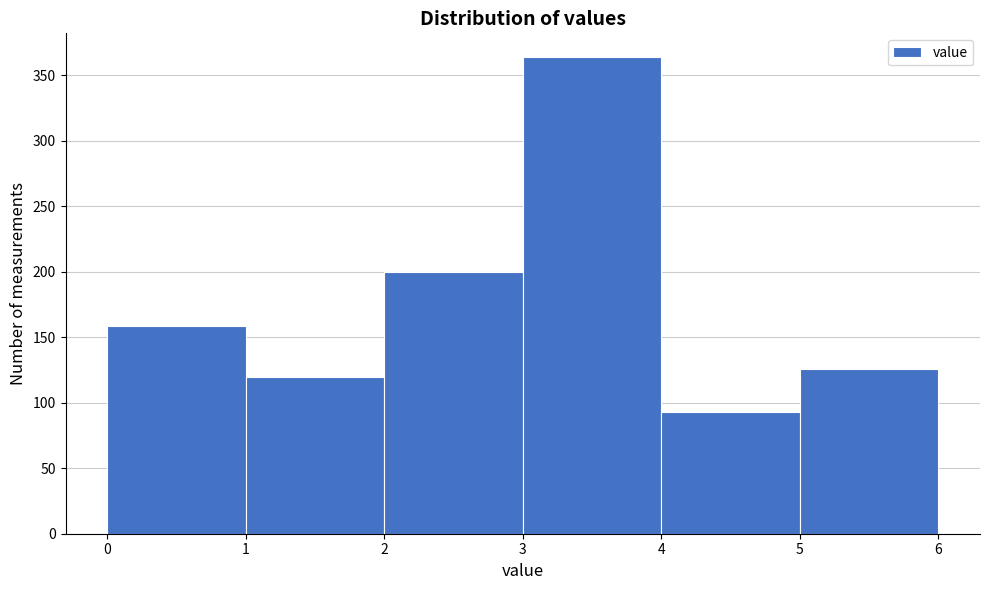

Which range on the x-axis has the tallest bar?

3 to 4